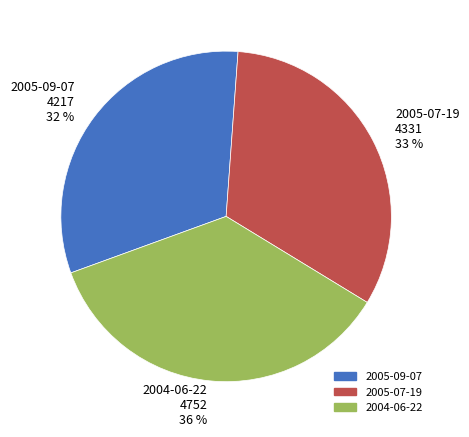

Rank the categories by value from highest to lowest.

2004-06-22, 2005-07-19, 2005-09-07